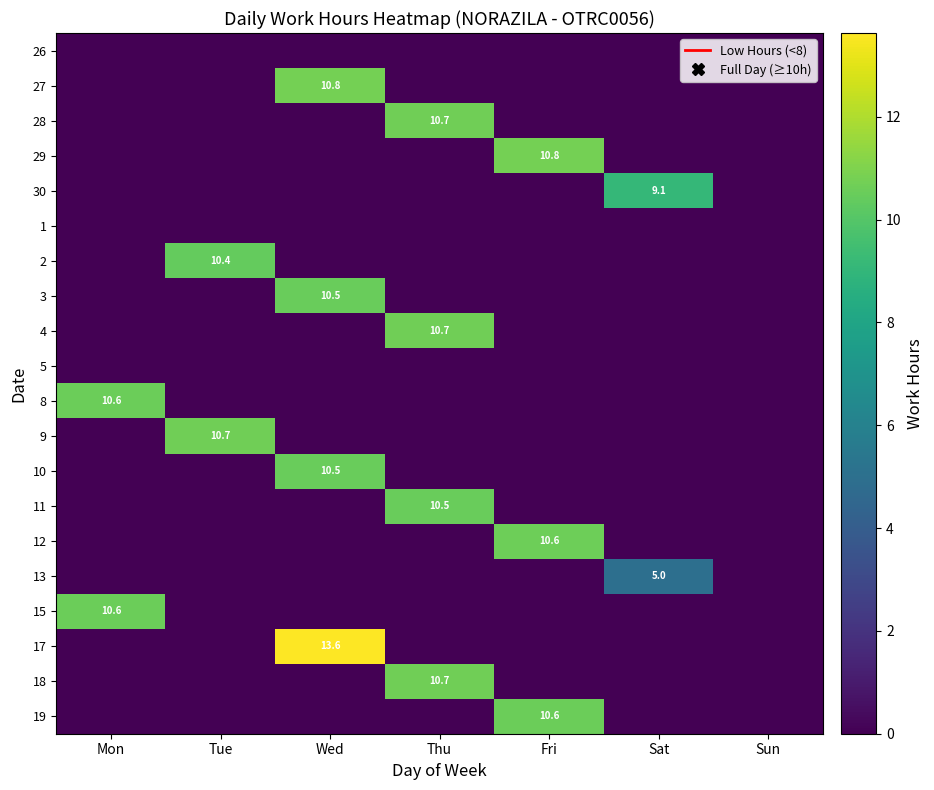

Is it true that 17 equals 3.7 at Wed?

False